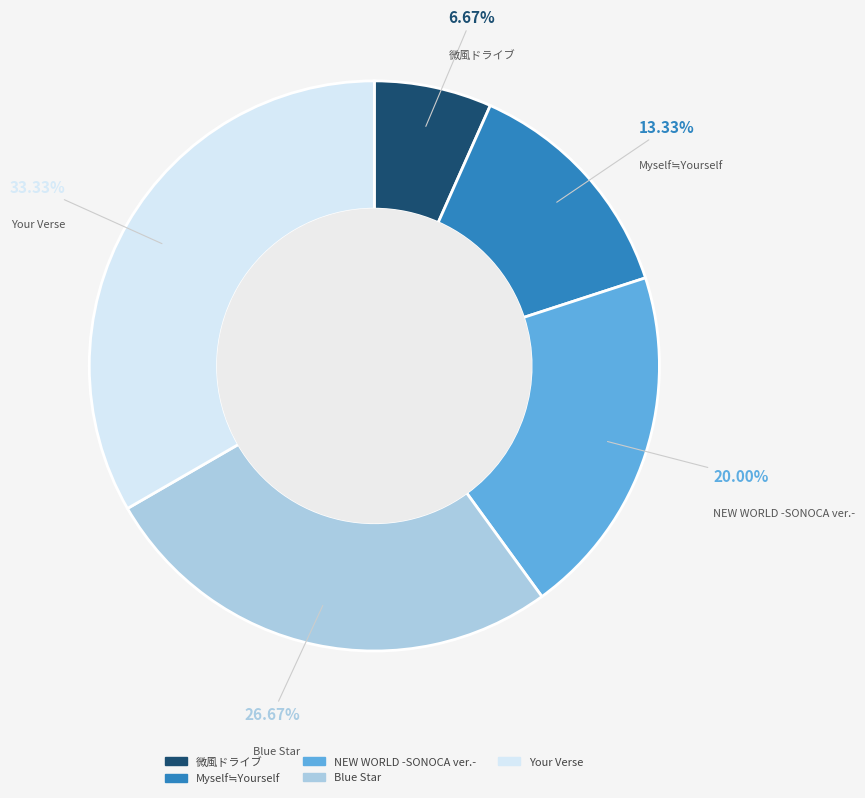

Is 微風ドライブ the majority of the pie?

No